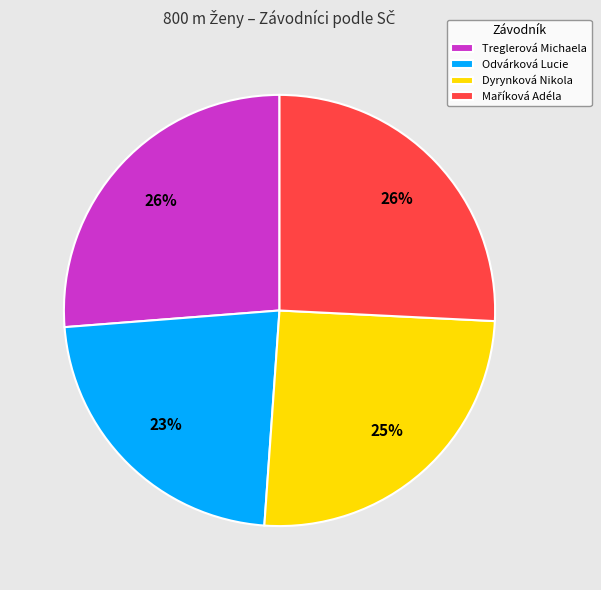

To the nearest percent, what percentage of the pie is Dyrynková Nikola?

25%